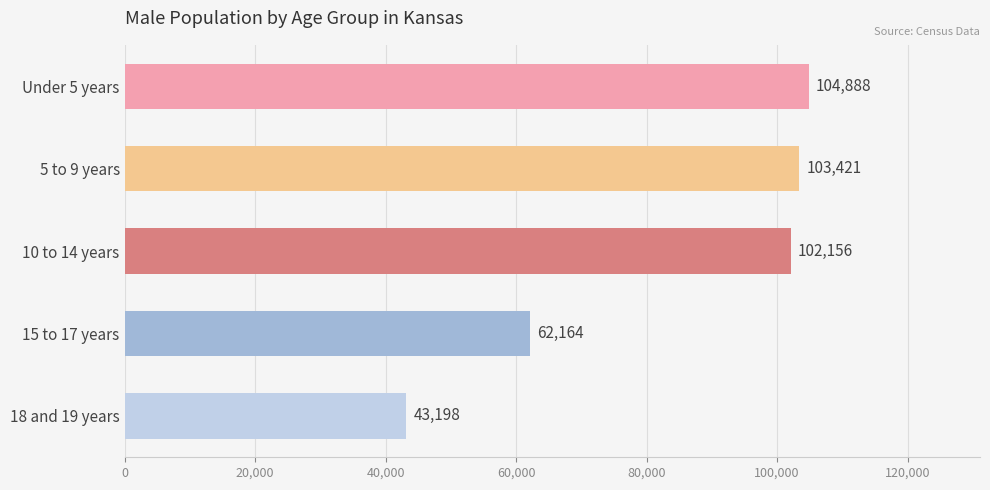

Does the chart contain stacked bars?

No